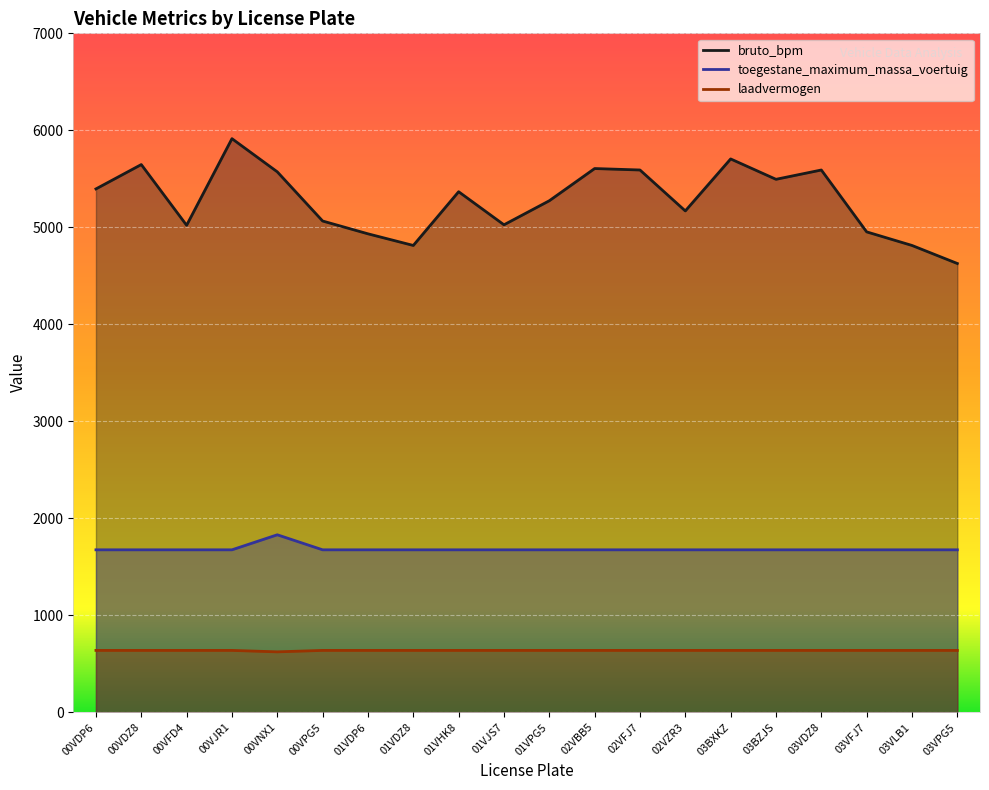

At which category does the chart reach its minimum across all series?

00VNX1